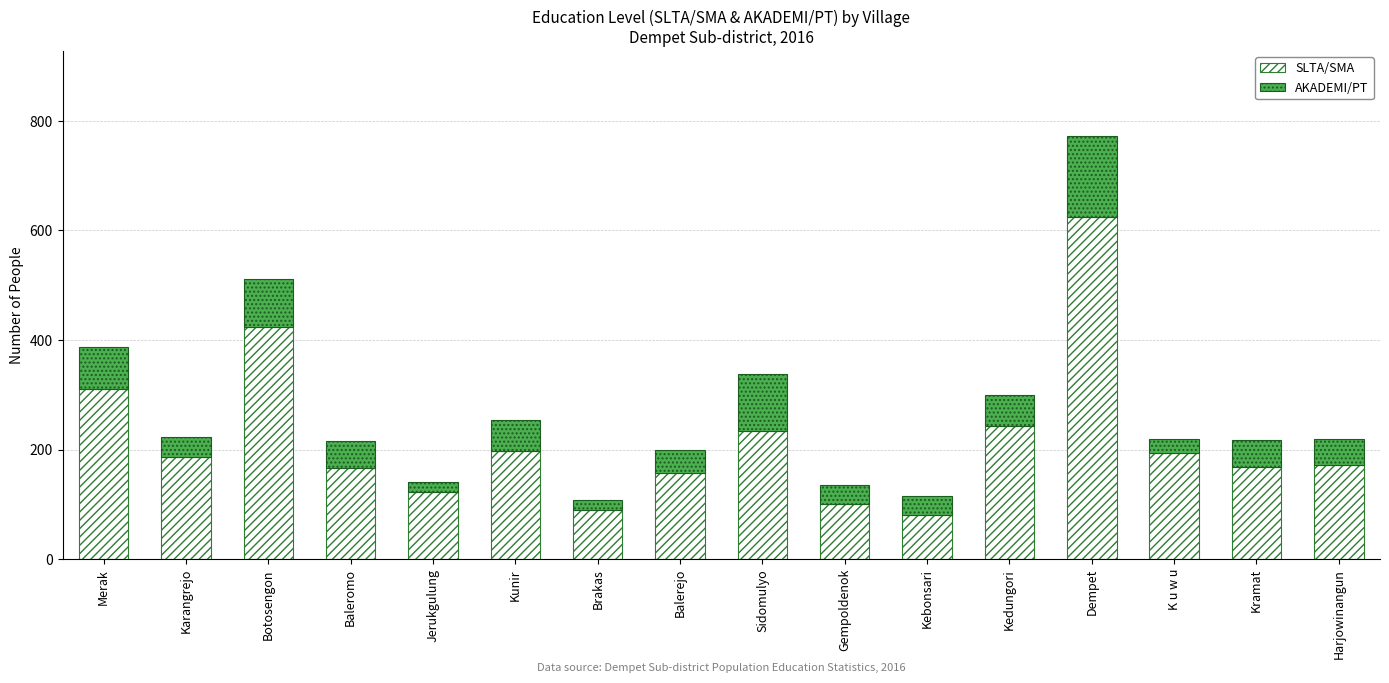

What is the difference between the maximum and second lowest values in the SLTA/SMA series?

534